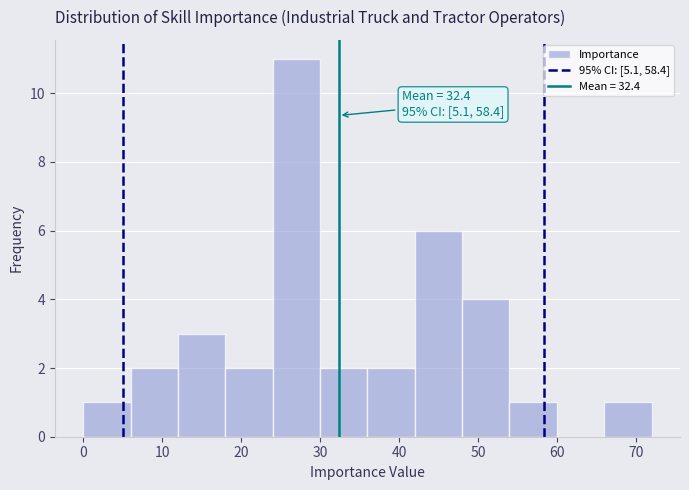

Over which range of the x-axis is the bar tallest?

24 to 30